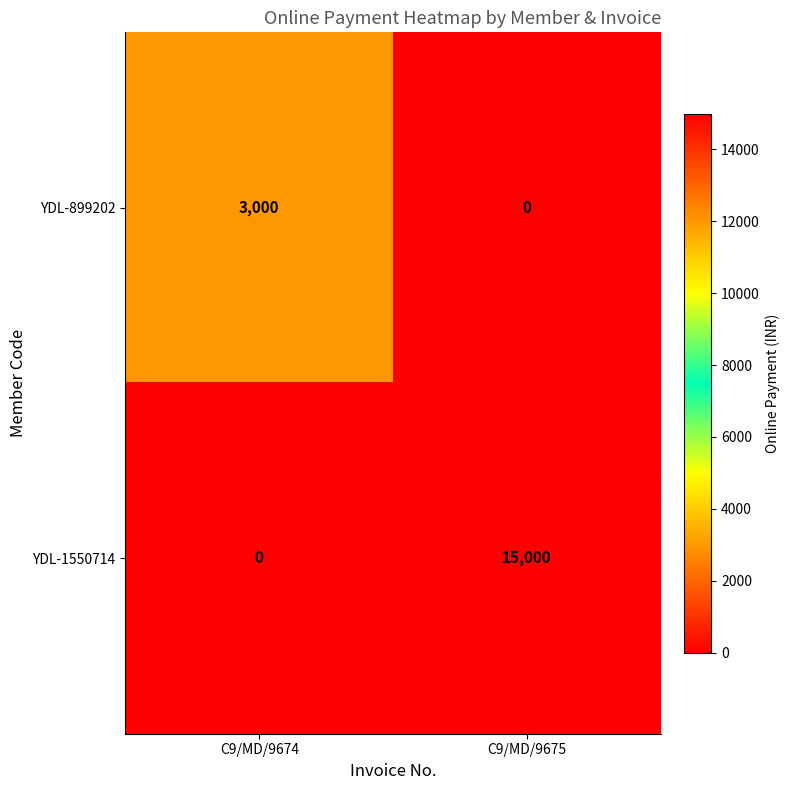

What is the difference between the highest and lowest values at C9/MD/9674?

3000